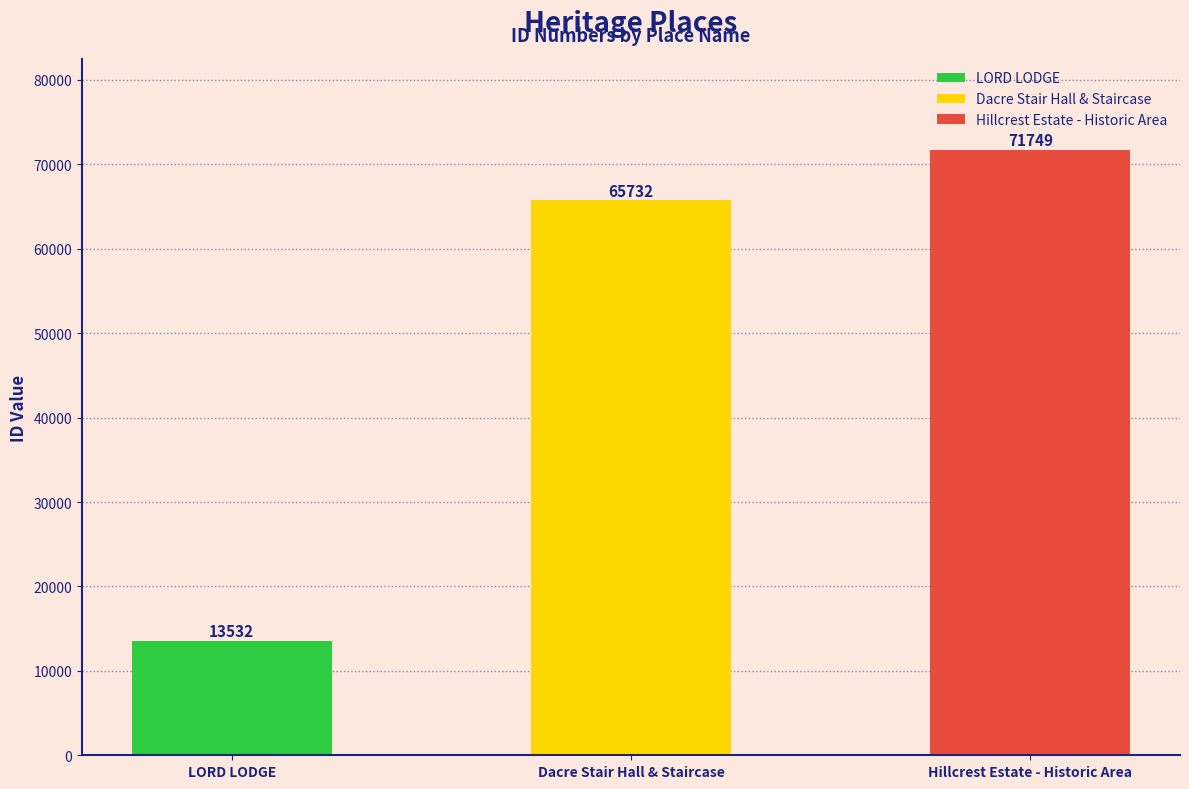

Rank the categories by value from highest to lowest.

Hillcrest Estate - Historic Area, Dacre Stair Hall & Staircase, LORD LODGE